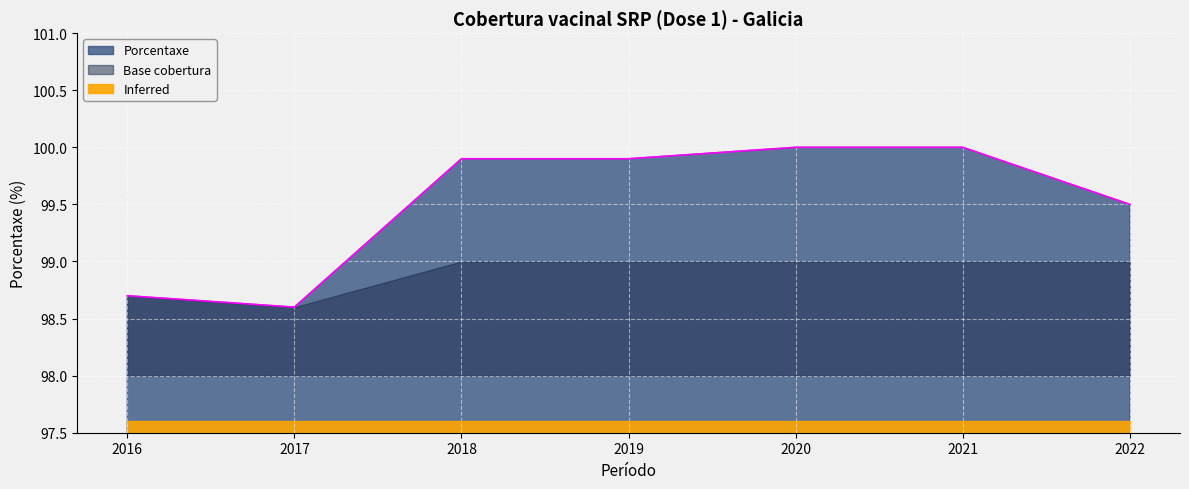

List the labels in order of value, largest first.

2020, 2021, 2018, 2019, 2022, 2016, 2017